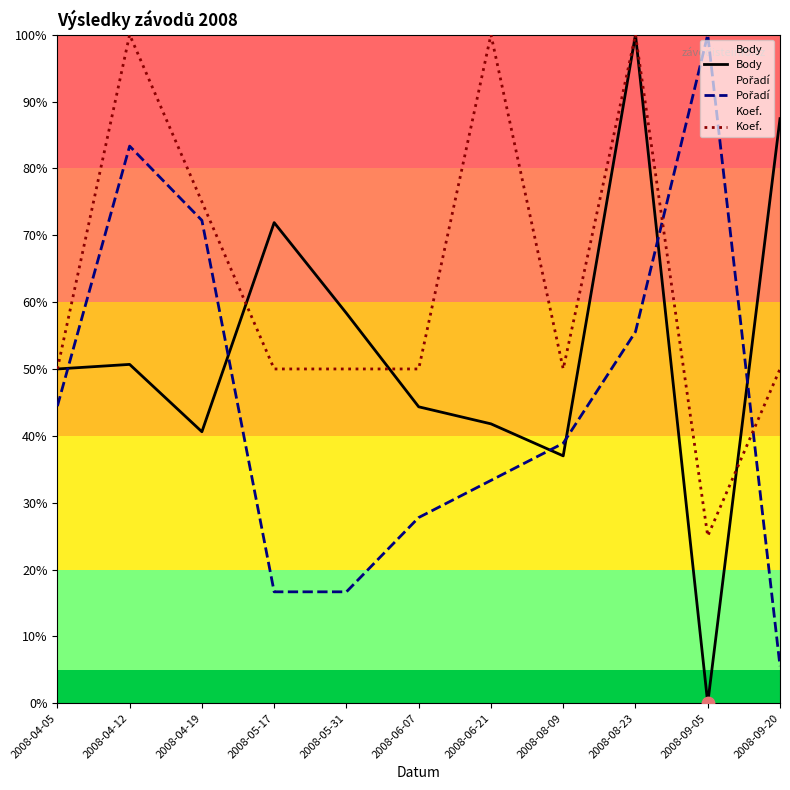

Which series has the largest total across all categories?

Koef.